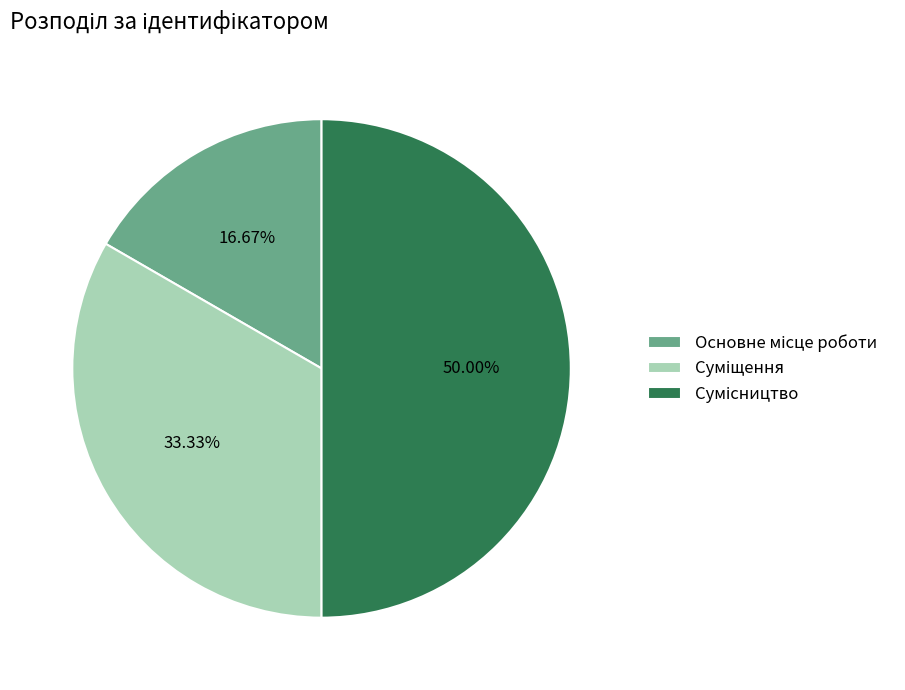

Count the number of slices in the pie.

3